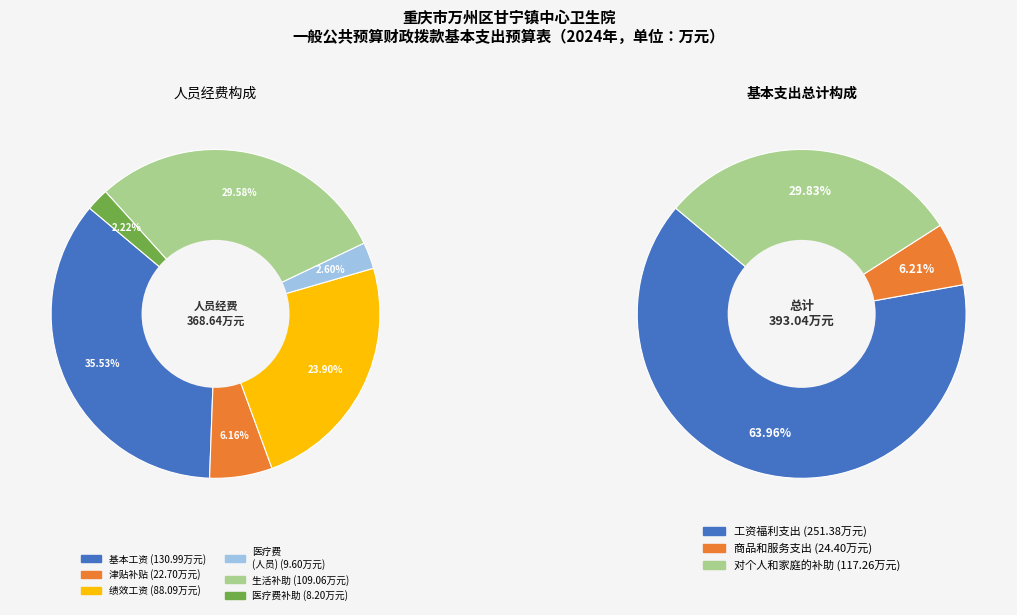

Rank the categories by value from lowest to highest.

商品和服务支出, 对个人和家庭的补助, 工资福利支出